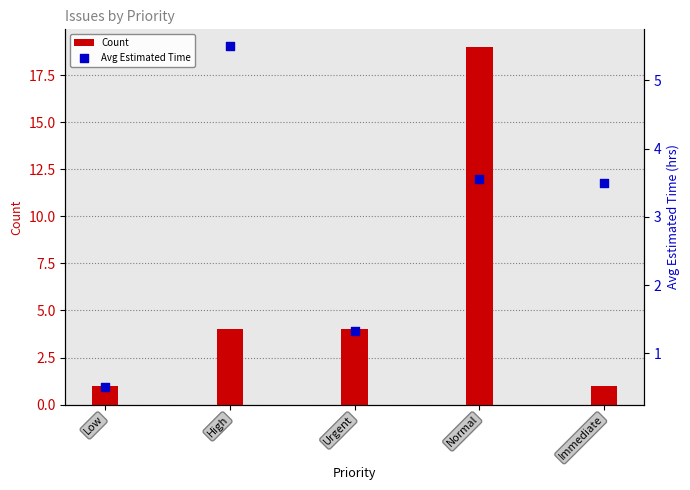

What are all the series names shown in the legend?

Count, Avg Estimated Time